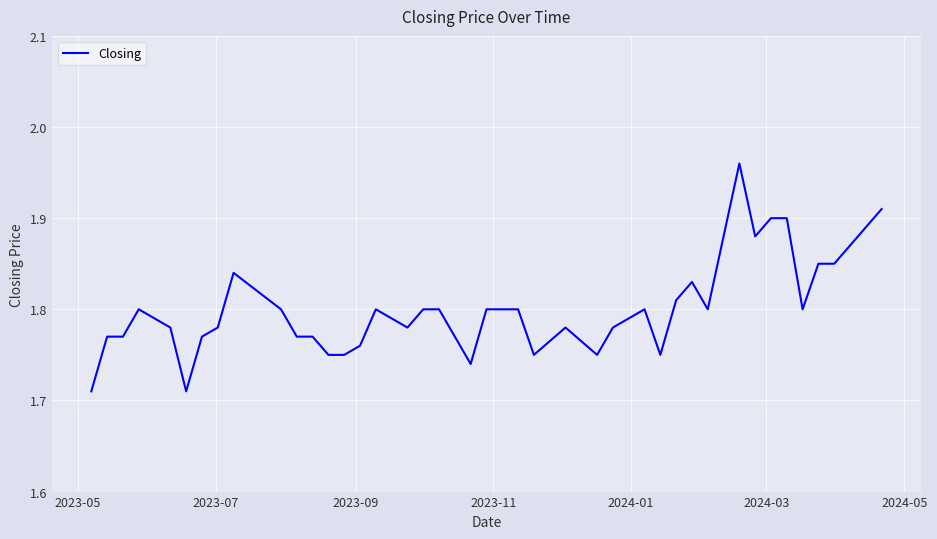

Does the chart have visible grid lines?

Yes